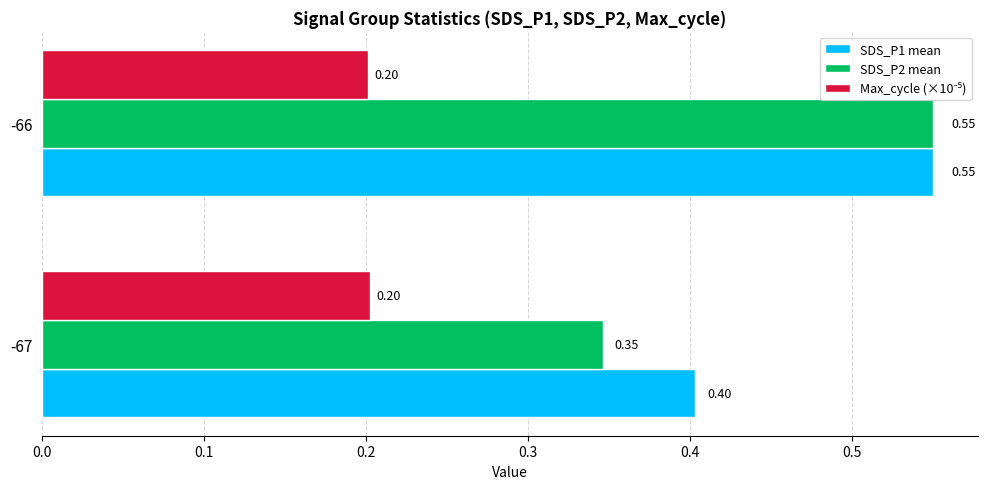

How many distinct data groups are displayed?

3